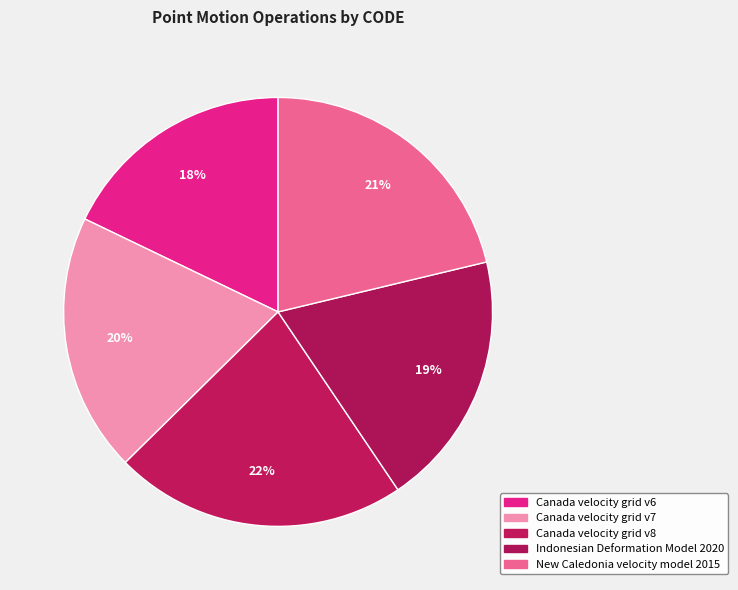

Which category has the smallest portion of the pie?

Canada velocity grid v6